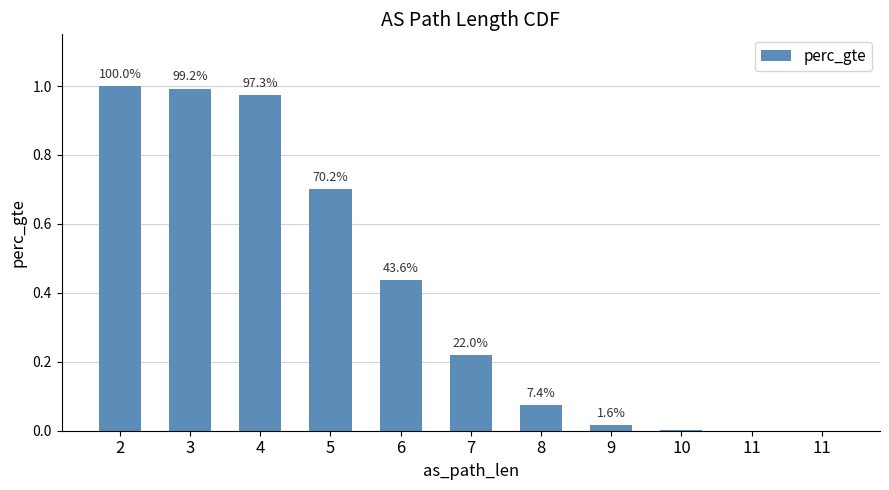

What is the average value?

0.4